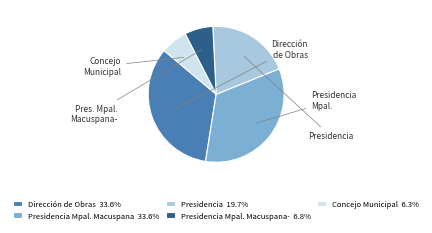

Does any single category account for the majority?

No